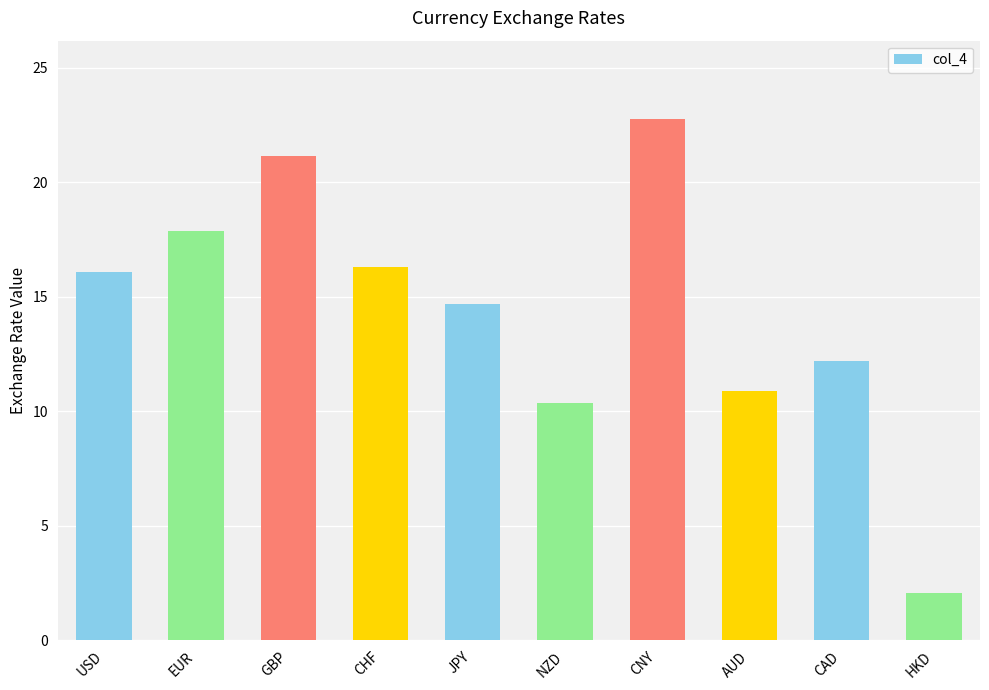

What is the sum of all values?

144.4